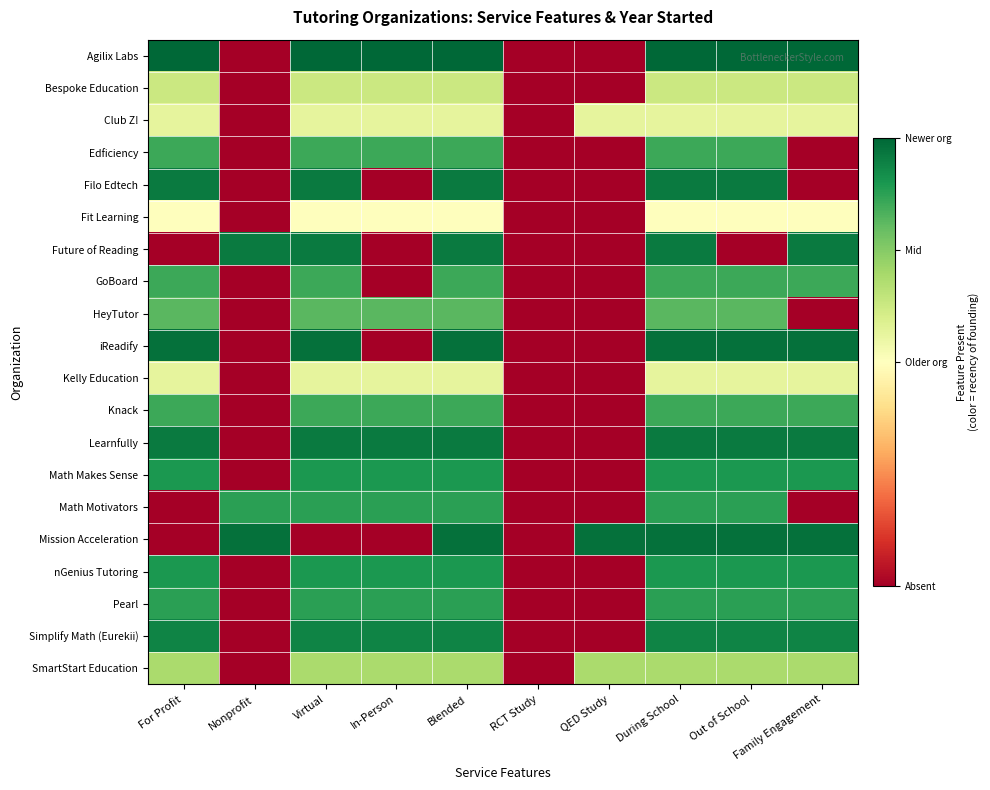

Reading left to right, extract all data points from this chart.

Agilix Labs: For Profit=1.0	Nonprofit=0.0	Virtual=1.0	In-Person=1.0	Blended=1.0	RCT Study=0.0	QED Study=0.0	During School=1.0	Out of School=1.0	Family Engagement=1.0
Bespoke Education: For Profit=0.6	Nonprofit=0.0	Virtual=0.6	In-Person=0.6	Blended=0.6	RCT Study=0.0	QED Study=0.0	During School=0.6	Out of School=0.6	Family Engagement=0.6
Club Z!: For Profit=0.6	Nonprofit=0.0	Virtual=0.6	In-Person=0.6	Blended=0.6	RCT Study=0.0	QED Study=0.6	During School=0.6	Out of School=0.6	Family Engagement=0.6
Edficiency: For Profit=0.9	Nonprofit=0.0	Virtual=0.9	In-Person=0.9	Blended=0.9	RCT Study=0.0	QED Study=0.0	During School=0.9	Out of School=0.9	Family Engagement=0.0
Filo Edtech: For Profit=1.0	Nonprofit=0.0	Virtual=1.0	In-Person=0.0	Blended=1.0	RCT Study=0.0	QED Study=0.0	During School=1.0	Out of School=1.0	Family Engagement=0.0
Fit Learning: For Profit=0.5	Nonprofit=0.0	Virtual=0.5	In-Person=0.5	Blended=0.5	RCT Study=0.0	QED Study=0.0	During School=0.5	Out of School=0.5	Family Engagement=0.5
Future of Reading: For Profit=0.0	Nonprofit=1.0	Virtual=1.0	In-Person=0.0	Blended=1.0	RCT Study=0.0	QED Study=0.0	During School=1.0	Out of School=0.0	Family Engagement=1.0
GoBoard: For Profit=0.9	Nonprofit=0.0	Virtual=0.9	In-Person=0.0	Blended=0.9	RCT Study=0.0	QED Study=0.0	During School=0.9	Out of School=0.9	Family Engagement=0.9
HeyTutor: For Profit=0.8	Nonprofit=0.0	Virtual=0.8	In-Person=0.8	Blended=0.8	RCT Study=0.0	QED Study=0.0	During School=0.8	Out of School=0.8	Family Engagement=0.0
iReadify: For Profit=1.0	Nonprofit=0.0	Virtual=1.0	In-Person=0.0	Blended=1.0	RCT Study=0.0	QED Study=0.0	During School=1.0	Out of School=1.0	Family Engagement=1.0
Kelly Education: For Profit=0.6	Nonprofit=0.0	Virtual=0.6	In-Person=0.6	Blended=0.6	RCT Study=0.0	QED Study=0.0	During School=0.6	Out of School=0.6	Family Engagement=0.6
Knack: For Profit=0.9	Nonprofit=0.0	Virtual=0.9	In-Person=0.9	Blended=0.9	RCT Study=0.0	QED Study=0.0	During School=0.9	Out of School=0.9	Family Engagement=0.9
Learnfully: For Profit=1.0	Nonprofit=0.0	Virtual=1.0	In-Person=1.0	Blended=1.0	RCT Study=0.0	QED Study=0.0	During School=1.0	Out of School=1.0	Family Engagement=1.0
Math Makes Sense: For Profit=0.9	Nonprofit=0.0	Virtual=0.9	In-Person=0.9	Blended=0.9	RCT Study=0.0	QED Study=0.0	During School=0.9	Out of School=0.9	Family Engagement=0.9
Math Motivators: For Profit=0.0	Nonprofit=0.9	Virtual=0.9	In-Person=0.9	Blended=0.9	RCT Study=0.0	QED Study=0.0	During School=0.9	Out of School=0.9	Family Engagement=0.0
Mission Acceleration: For Profit=0.0	Nonprofit=1.0	Virtual=0.0	In-Person=0.0	Blended=1.0	RCT Study=0.0	QED Study=1.0	During School=1.0	Out of School=1.0	Family Engagement=1.0
nGenius Tutoring: For Profit=0.9	Nonprofit=0.0	Virtual=0.9	In-Person=0.9	Blended=0.9	RCT Study=0.0	QED Study=0.0	During School=0.9	Out of School=0.9	Family Engagement=0.9
Pearl: For Profit=0.9	Nonprofit=0.0	Virtual=0.9	In-Person=0.9	Blended=0.9	RCT Study=0.0	QED Study=0.0	During School=0.9	Out of School=0.9	Family Engagement=0.9
Simplify Math (Eurekii): For Profit=0.9	Nonprofit=0.0	Virtual=0.9	In-Person=0.9	Blended=0.9	RCT Study=0.0	QED Study=0.0	During School=0.9	Out of School=0.9	Family Engagement=0.9
SmartStart Education: For Profit=0.7	Nonprofit=0.0	Virtual=0.7	In-Person=0.7	Blended=0.7	RCT Study=0.0	QED Study=0.7	During School=0.7	Out of School=0.7	Family Engagement=0.7